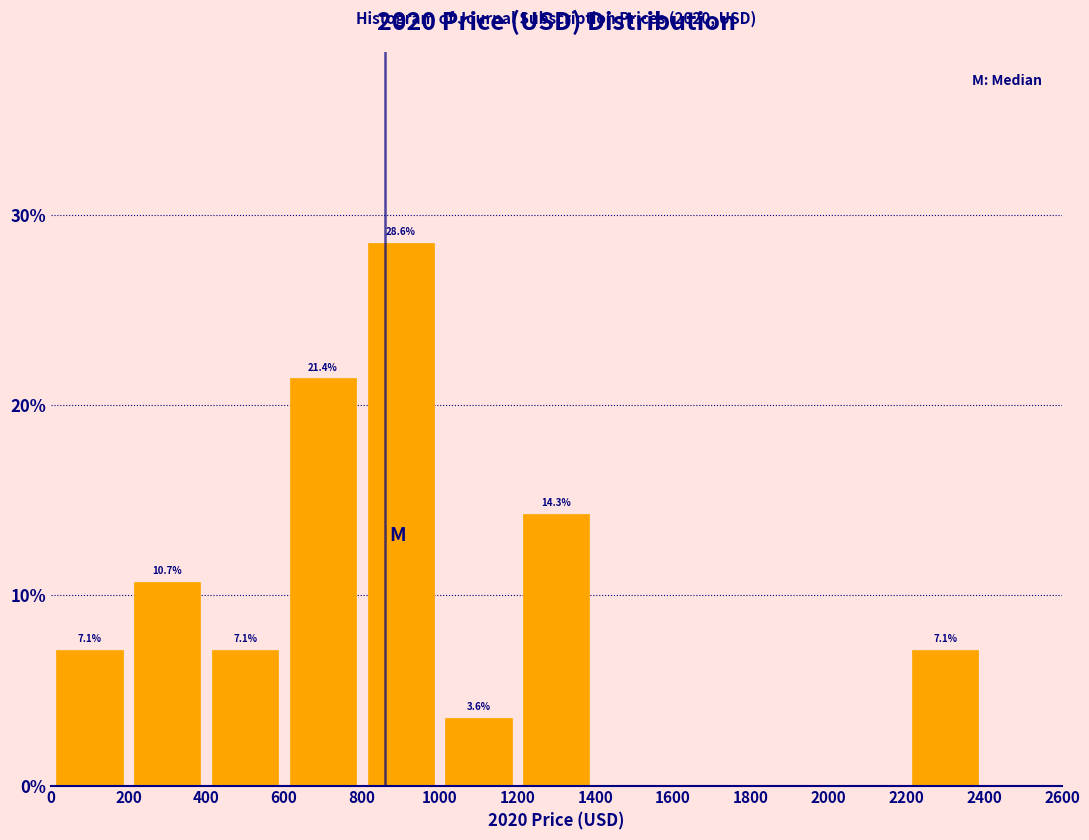

Which range on the x-axis has the tallest bar?

800 to 1000